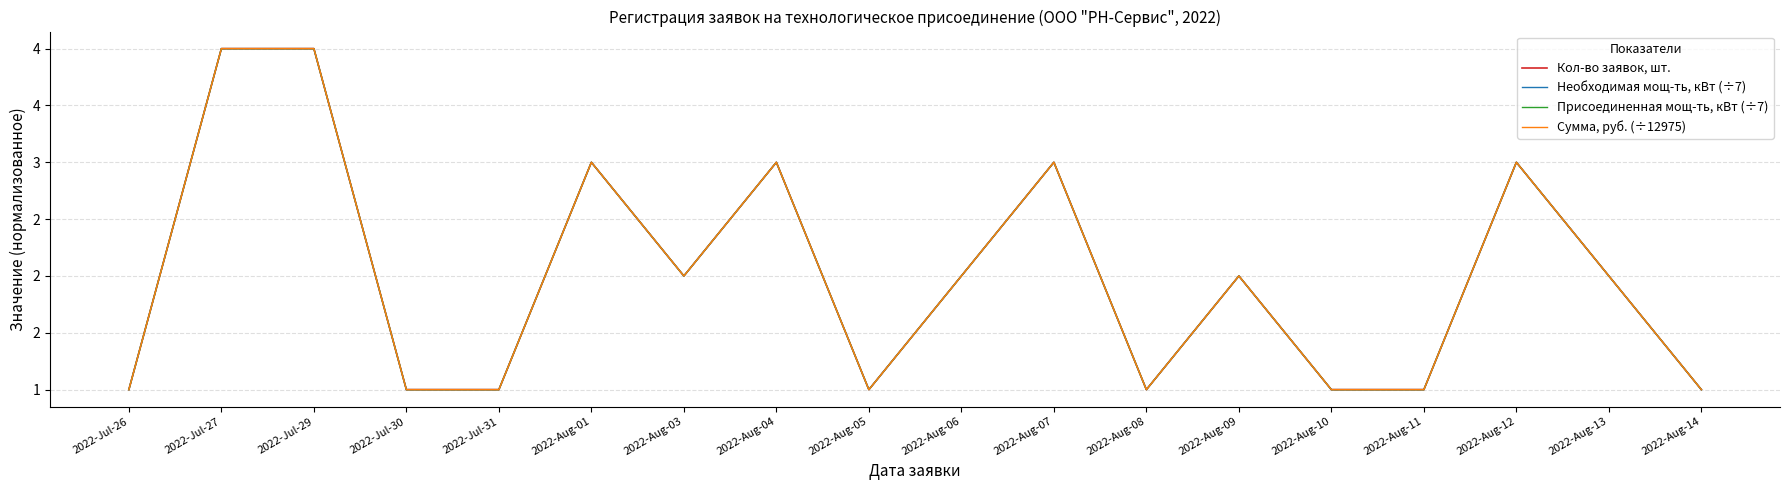

Is this an area chart (filled region under the line)?

No